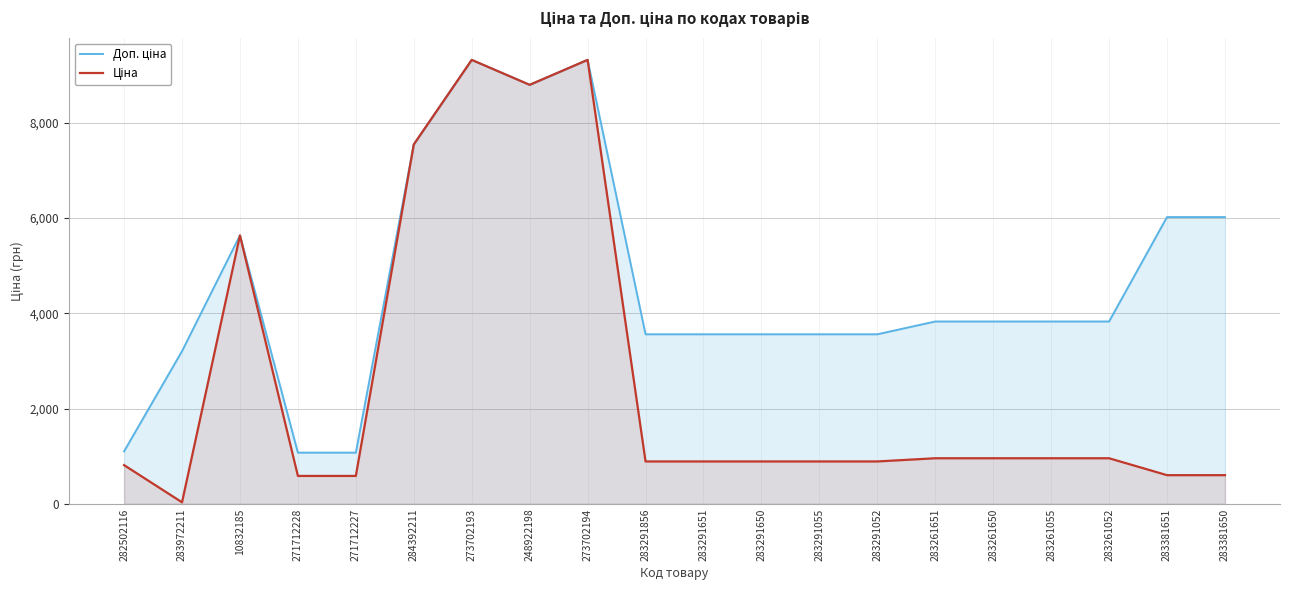

How many lines are shown in the chart?

2